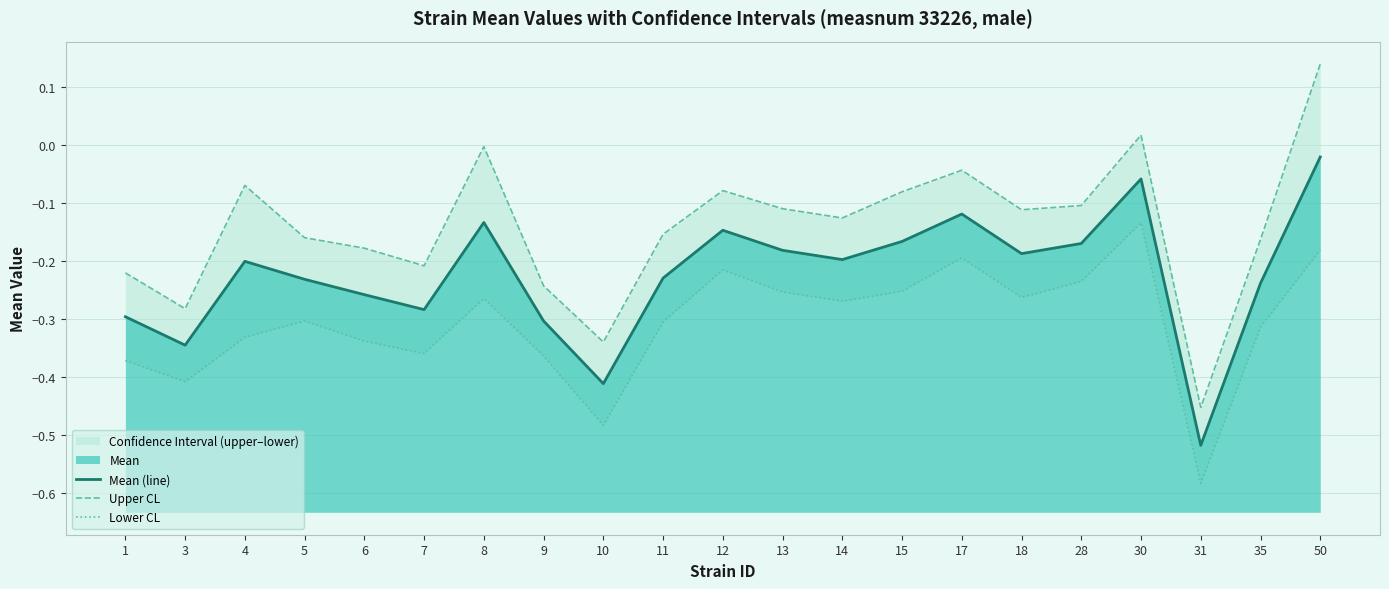

Reading left to right, list all the values displayed in this chart.

Mean (line): -0.3	-0.3	-0.2	-0.2	-0.3	-0.3	-0.1	-0.3	-0.4	-0.2	-0.1	-0.2	-0.2	-0.2	-0.1	-0.2	-0.2	-0.1	-0.5	-0.2	-0.0
Upper CL: -0.2	-0.3	-0.1	-0.2	-0.2	-0.2	-0.0	-0.2	-0.3	-0.2	-0.1	-0.1	-0.1	-0.1	-0.0	-0.1	-0.1	0.0	-0.5	-0.2	0.1
Lower CL: -0.4	-0.4	-0.3	-0.3	-0.3	-0.4	-0.3	-0.4	-0.5	-0.3	-0.2	-0.3	-0.3	-0.3	-0.2	-0.3	-0.2	-0.1	-0.6	-0.3	-0.2